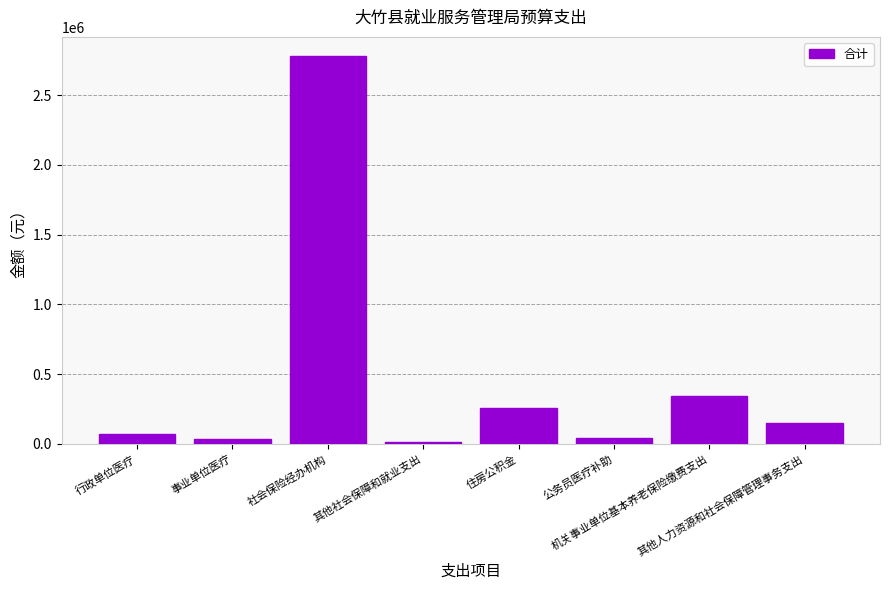

What is the difference between the maximum and minimum values?

2767221.0